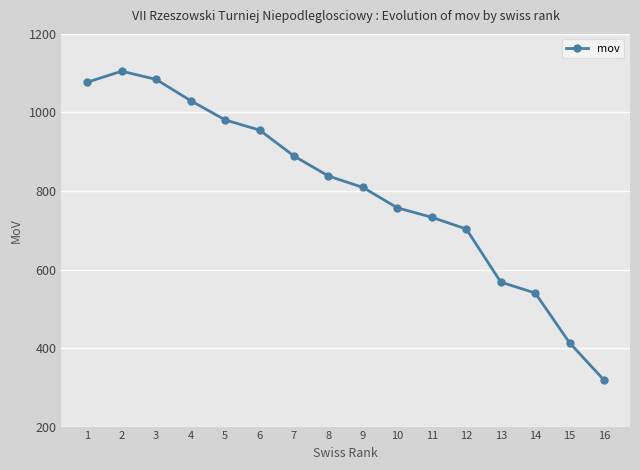

Read the value at 15.

413